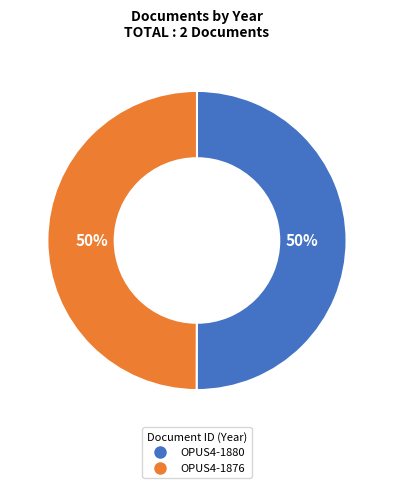

Combined, do OPUS4-1880 and OPUS4-1876 account for over 50%?

Yes